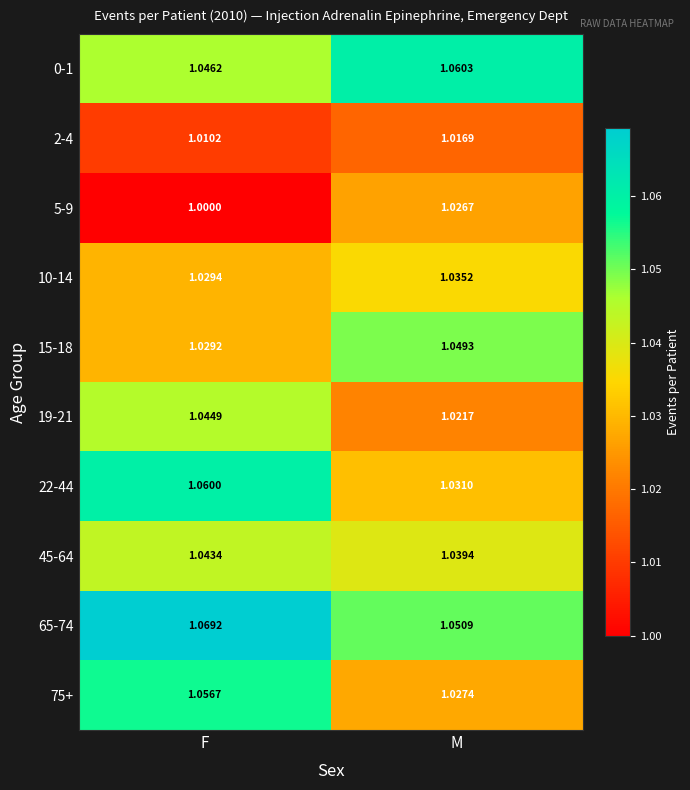

At which label is 0-1 closest to 1?

F